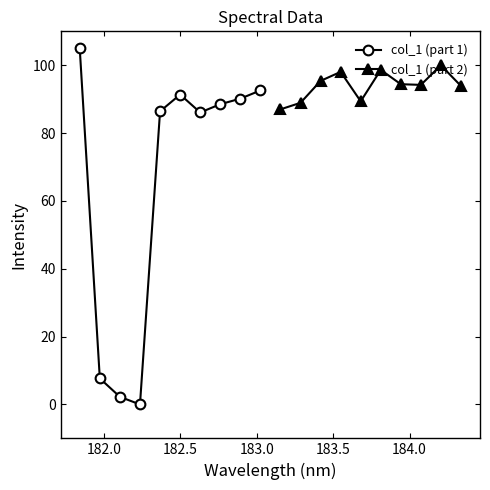

What is the value of the col_1 (part 2) point at the 10th from the left?

93.9